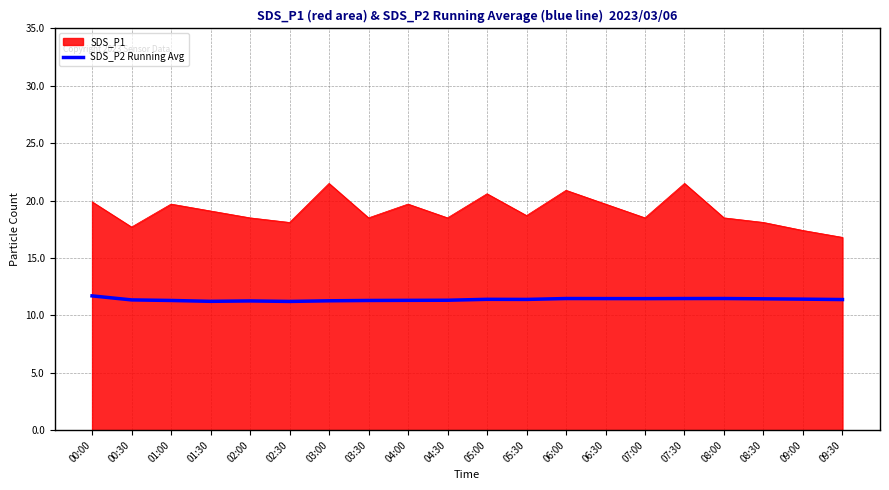

Rank the series by their maximum value, from lowest to highest.

SDS_P2 Running Avg, SDS_P1